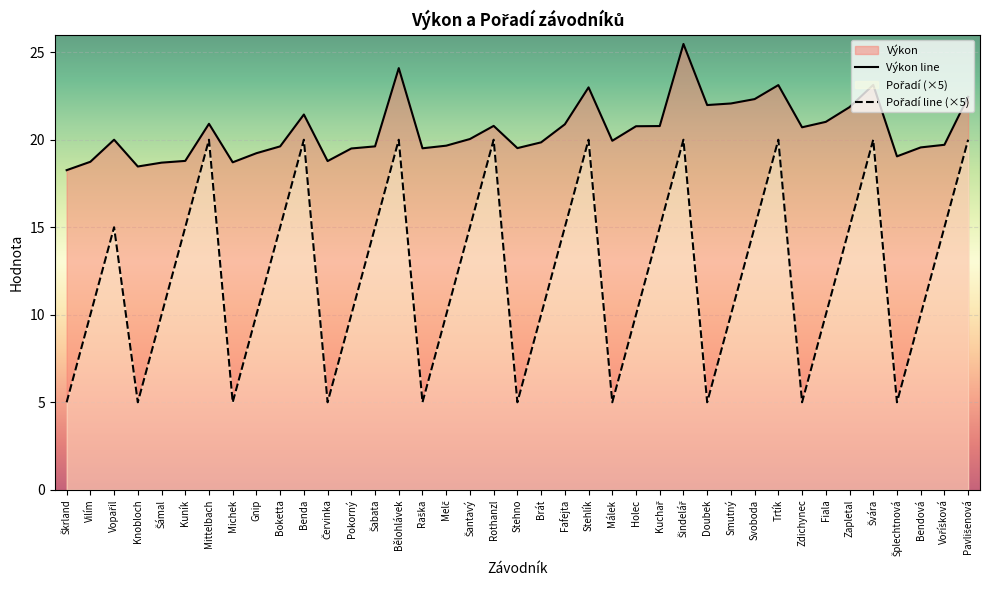

What is the difference between the highest and lowest values at Šindelář?

5.5